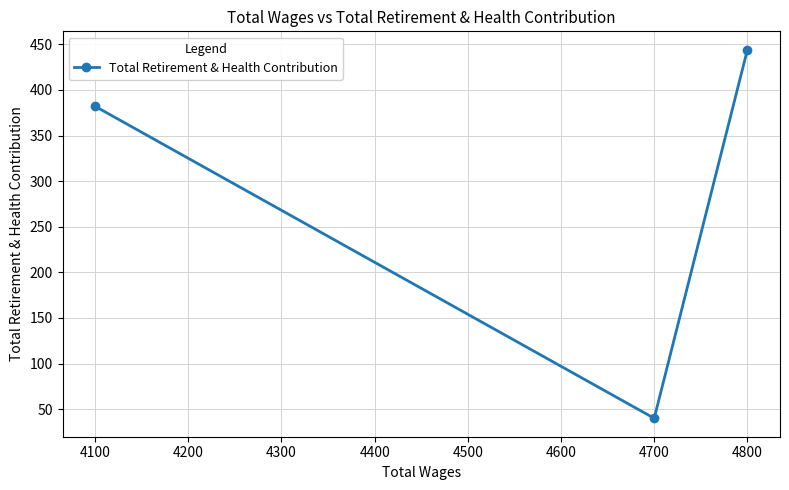

List the labels in order of value, smallest first.

4700, 4100, 4800